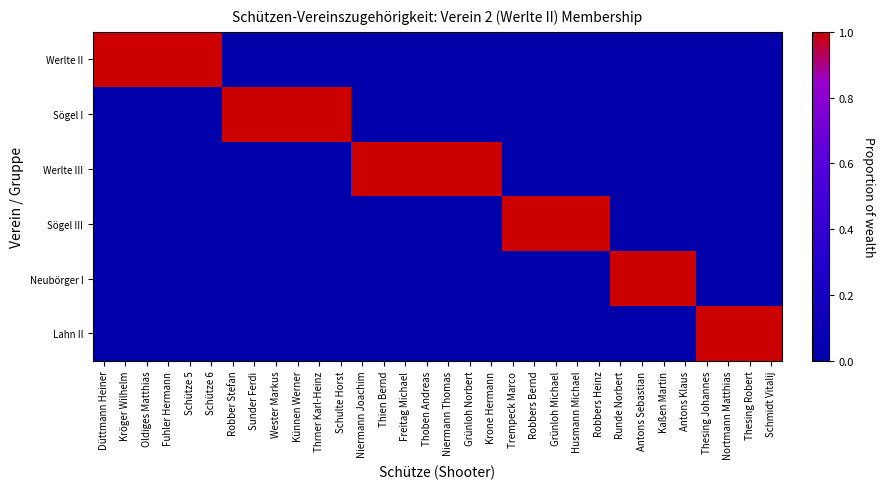

Between Schmidt Vitalij and Antons Sebastian, which is larger?

Schmidt Vitalij